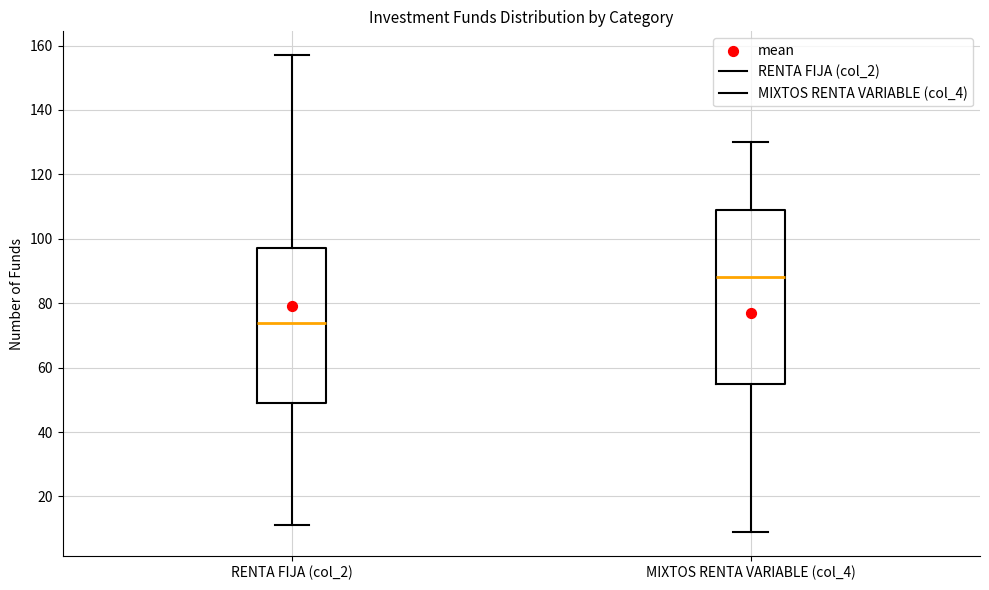

Comparing the boxes themselves (not the whiskers), which one is the tallest?

MIXTOS RENTA VARIABLE (col_4)